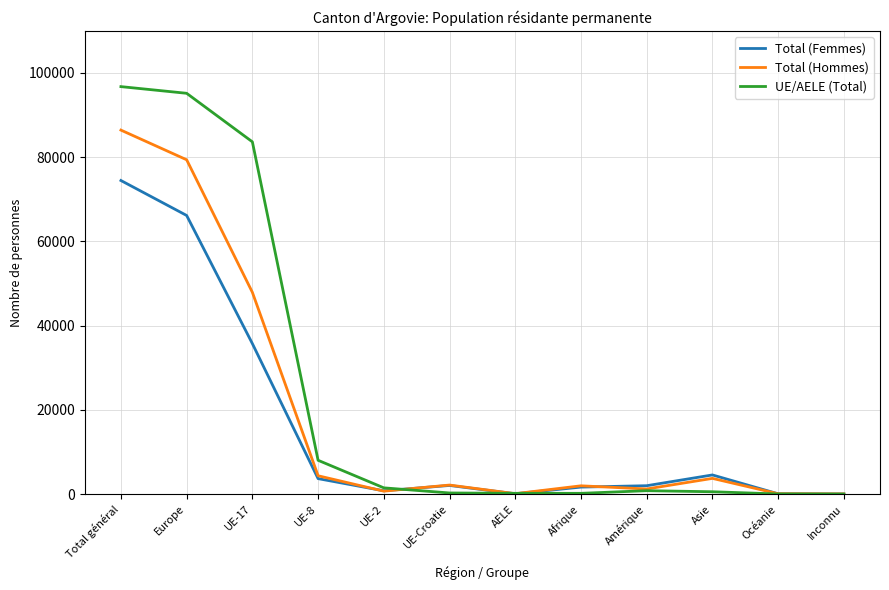

True or false: Total (Femmes) has more than 1 interior local peaks.

True